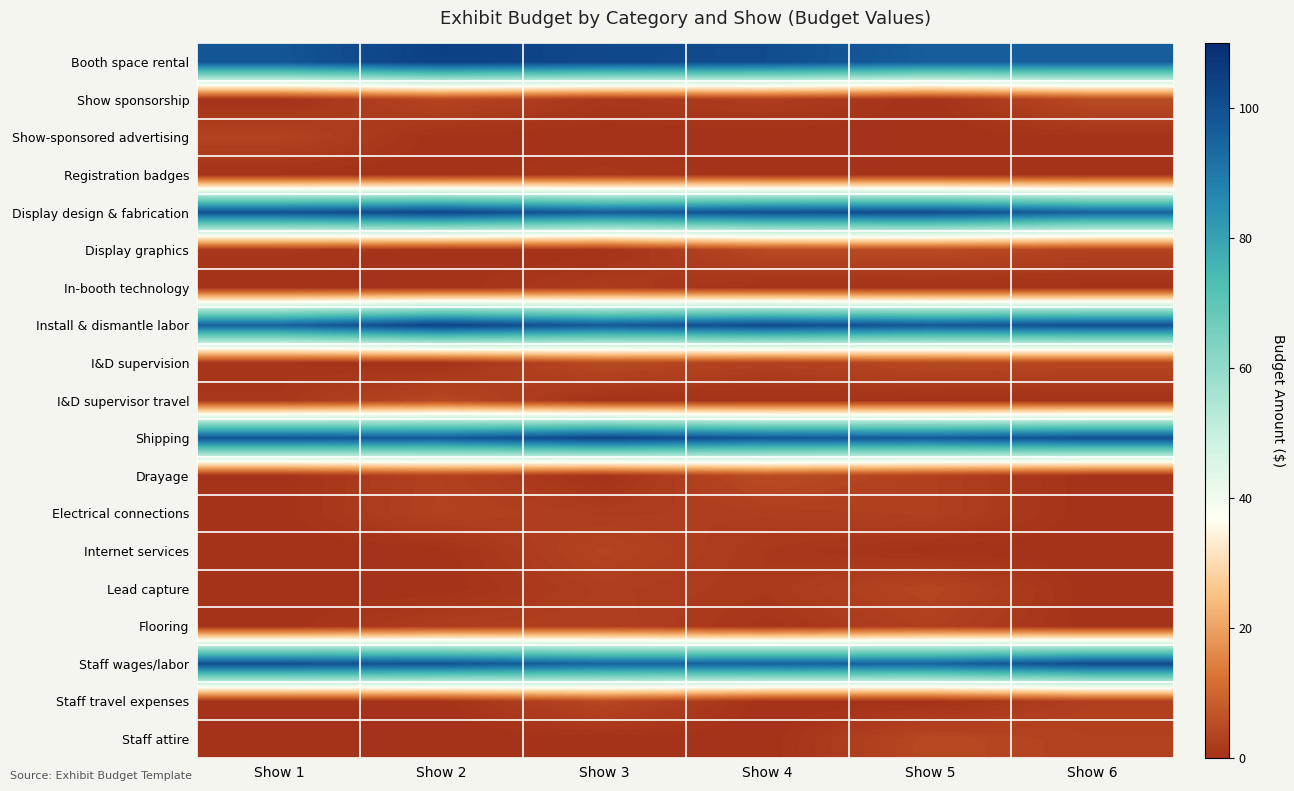

List the series in order of their peak value, highest first.

Booth space rental, Install & dismantle labor, Shipping, Display design & fabrication, Staff wages/labor, Drayage, Show sponsorship, I&D supervision, Display graphics, Staff attire, I&D supervisor travel, Staff travel expenses, Lead capture, Internet services, Show-sponsored advertising, Electrical connections, Flooring, In-booth technology, Registration badges